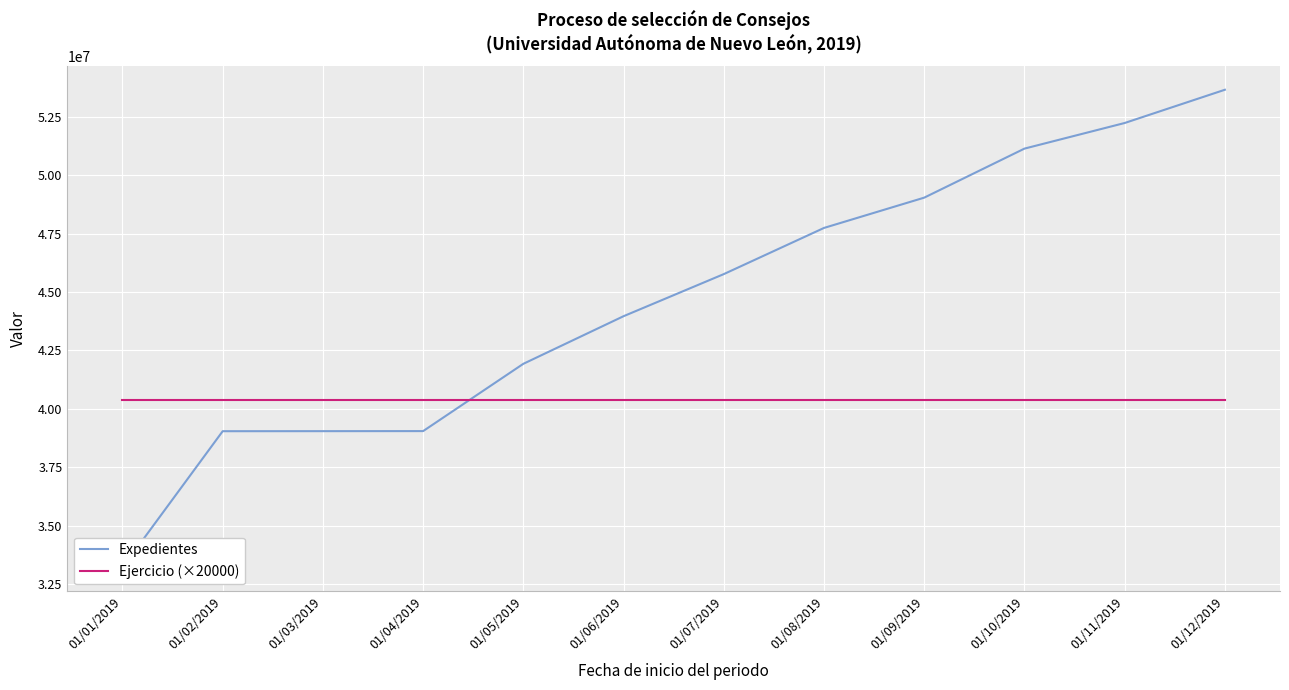

Which series has the largest range (max minus min)?

Expedientes